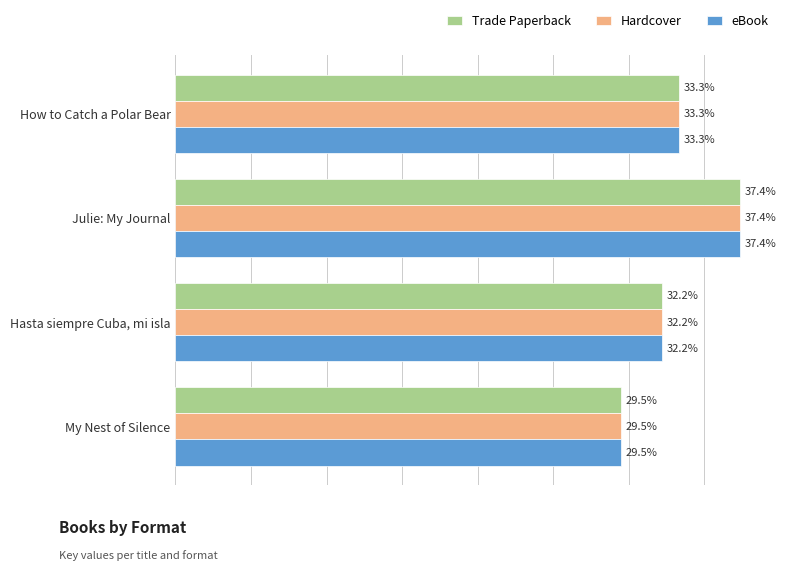

At which label is Hardcover closest to 33?

How to Catch a Polar Bear